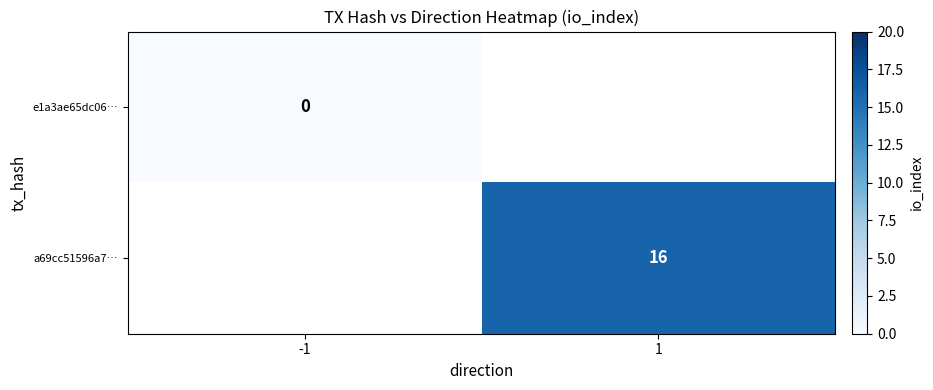

Is it true that a69cc51596a7… equals 10 at 1?

False